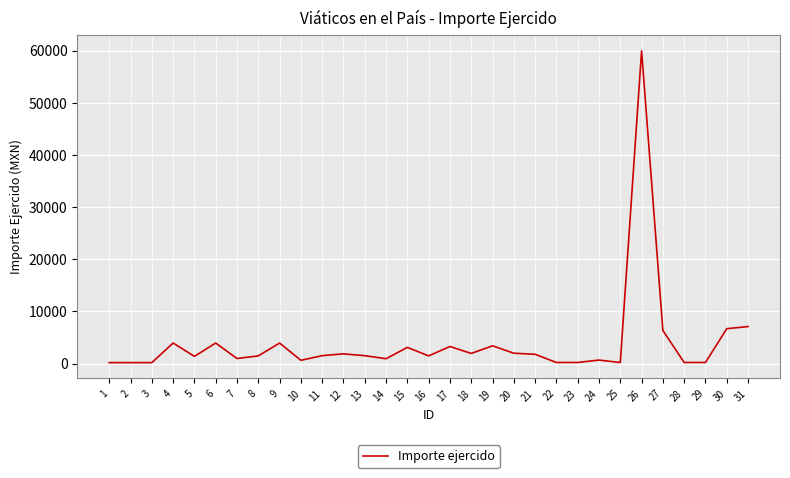

Read the value at 18.

1937.2